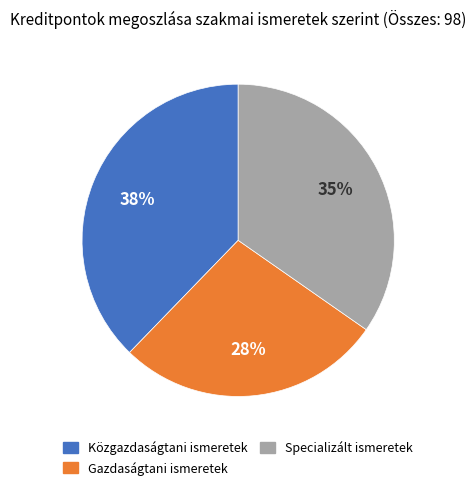

Is there a majority slice in this chart?

No